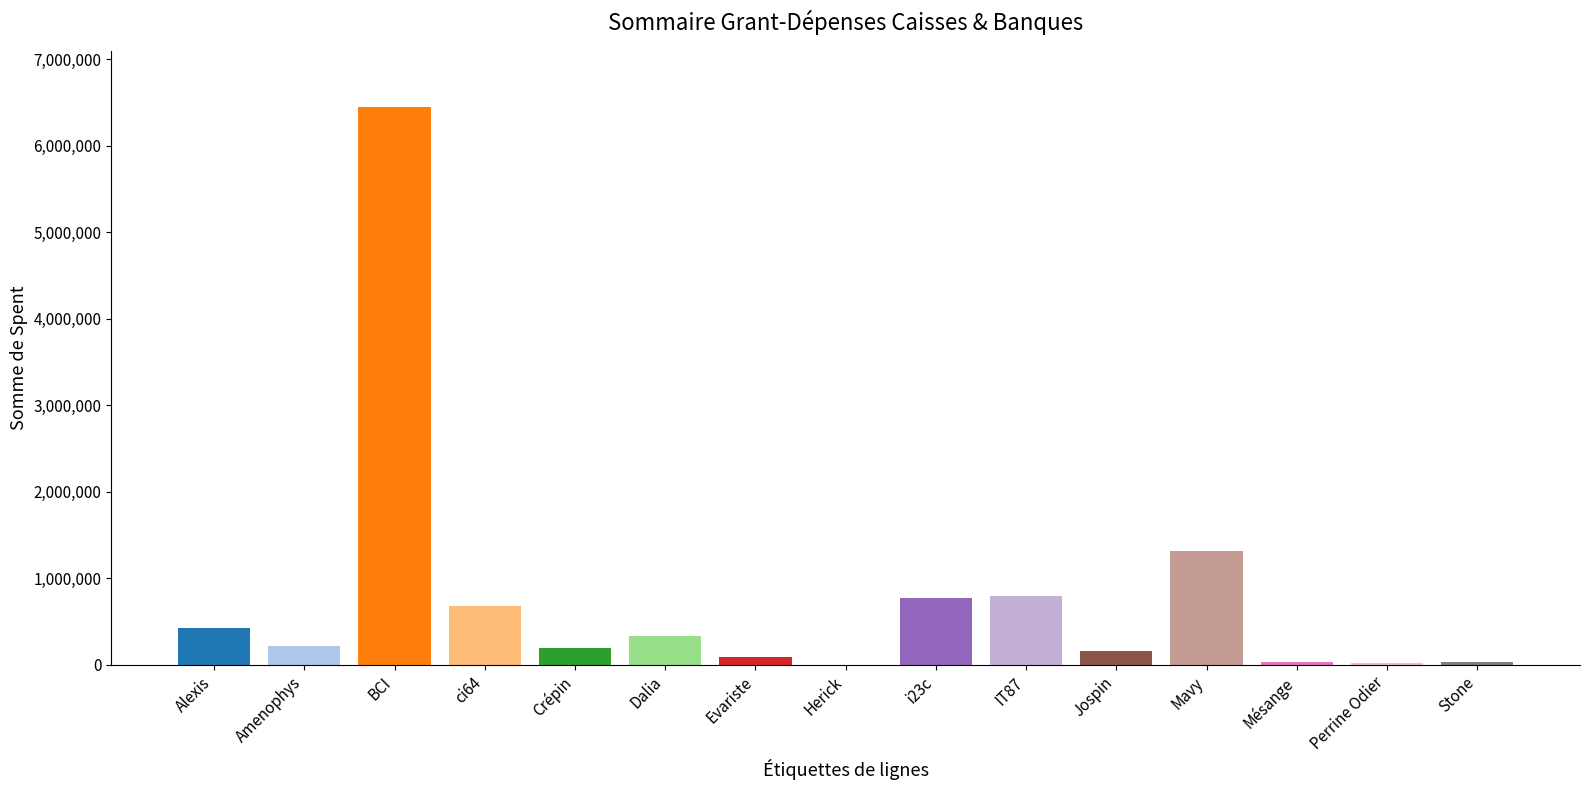

The chart shows a value of 2271165 at BCI. True or false?

False